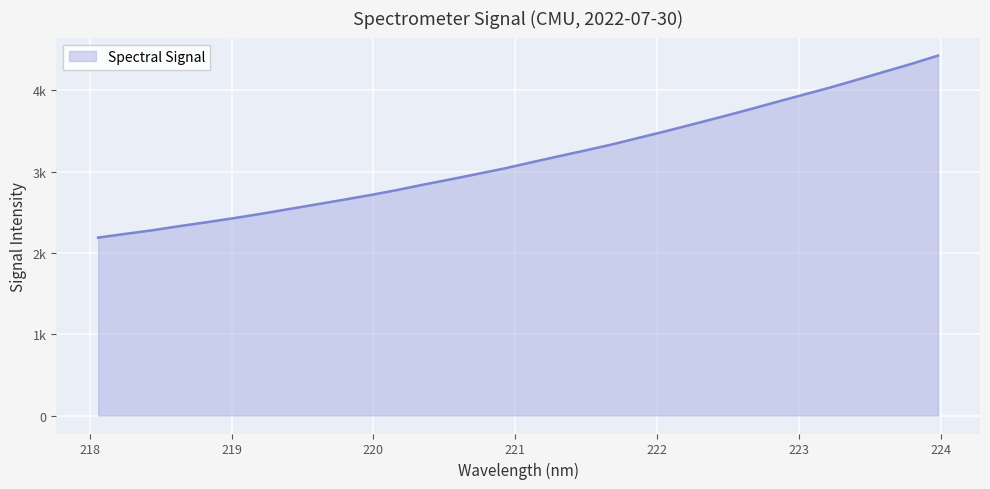

Is this an area chart (filled region under the line)?

Yes